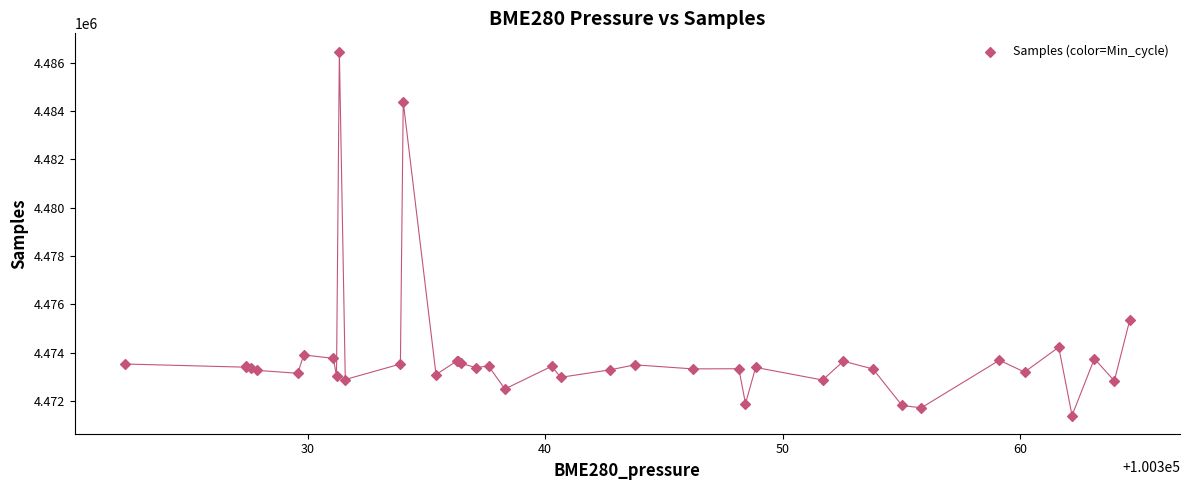

What Y value in the scatter plot is closest to 4478930?

4475347